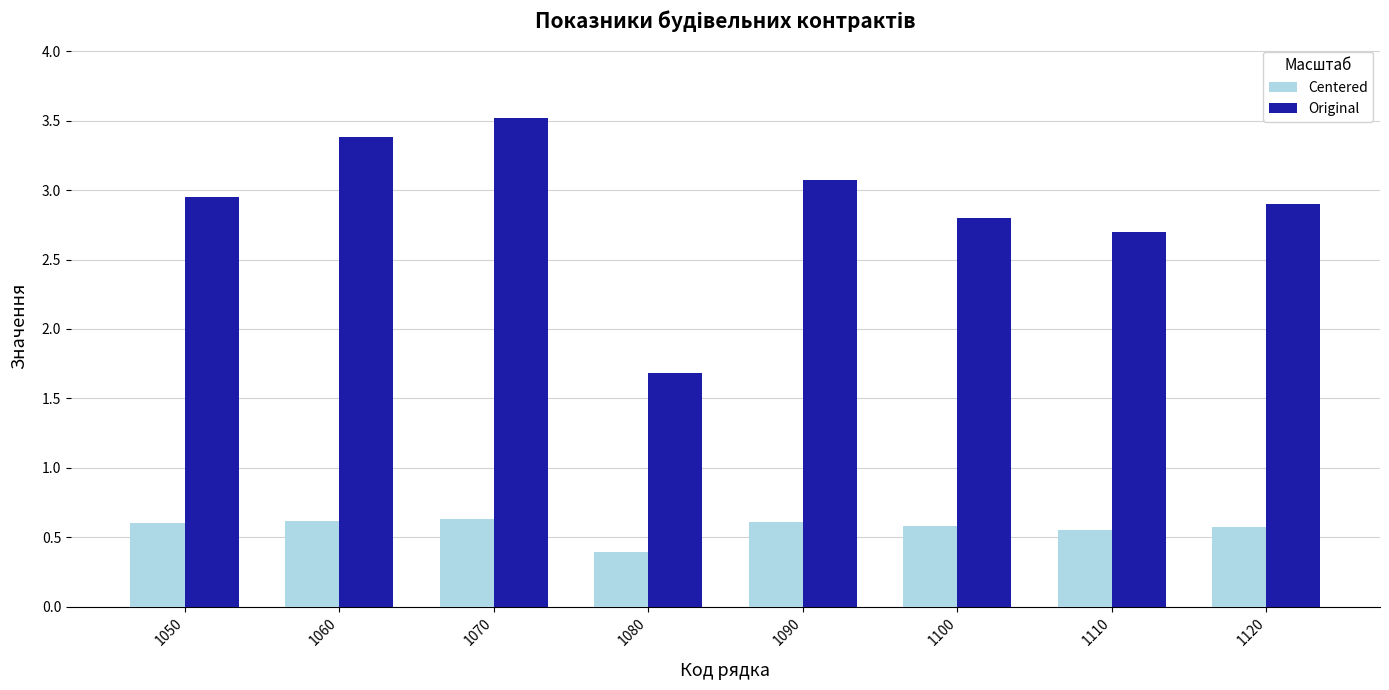

The Centered series shows 0.6 at 1120. True or false?

True